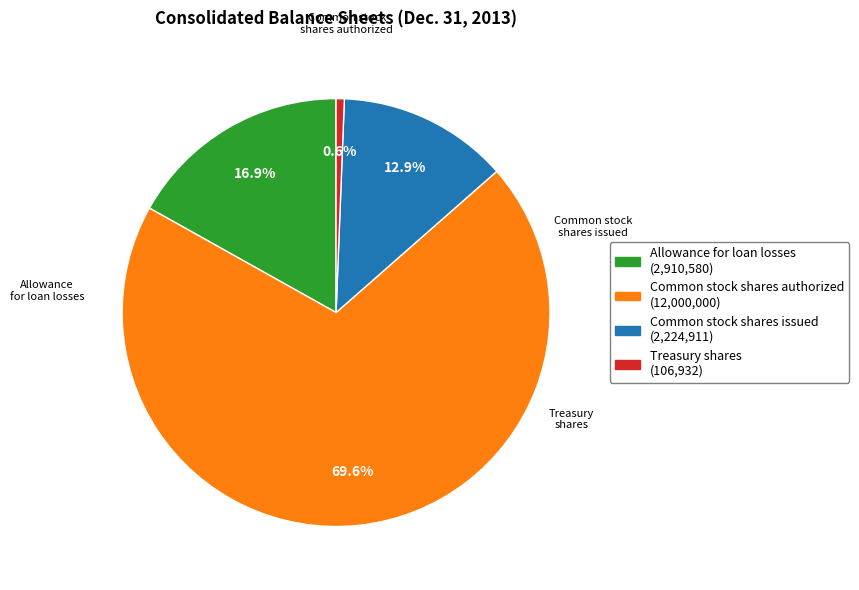

True or false: Common stock shares authorized accounts for 70% of the total.

True